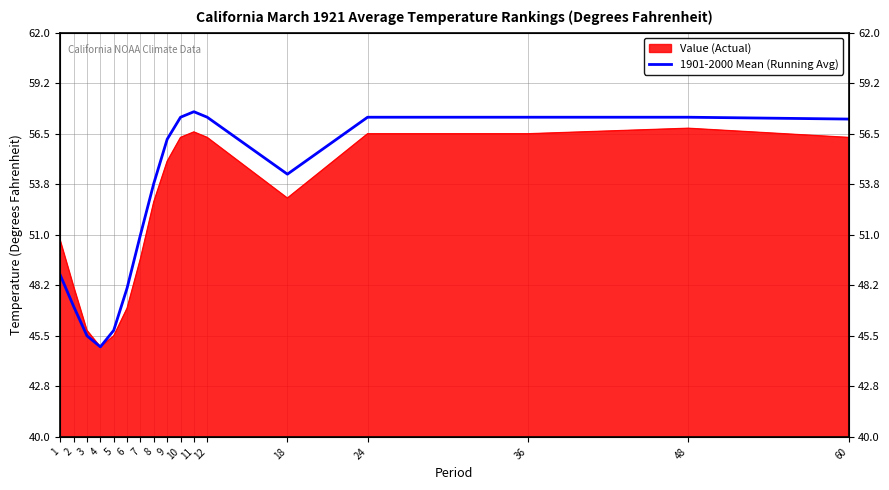

Which category has the highest value across all series?

11